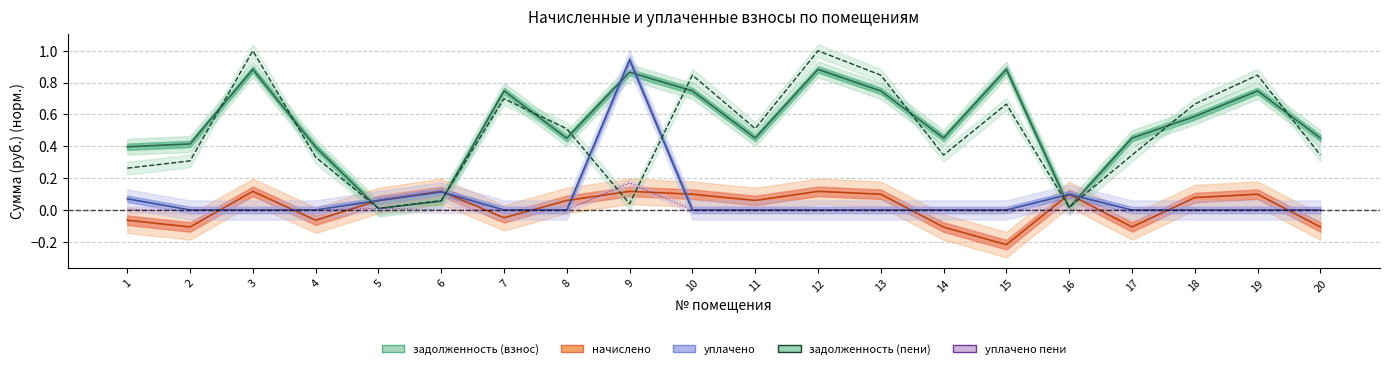

What is the spread (max minus min) of values at 3?

1.0